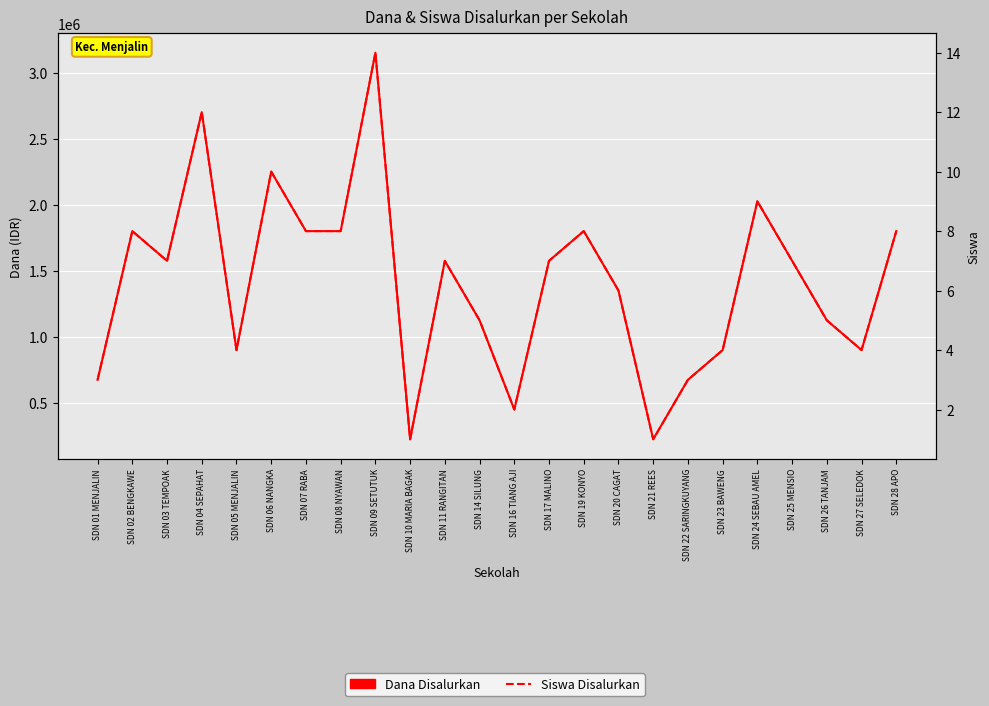

At which label does Siswa Disalurkan reach its peak?

SDN 09 SETUTUK